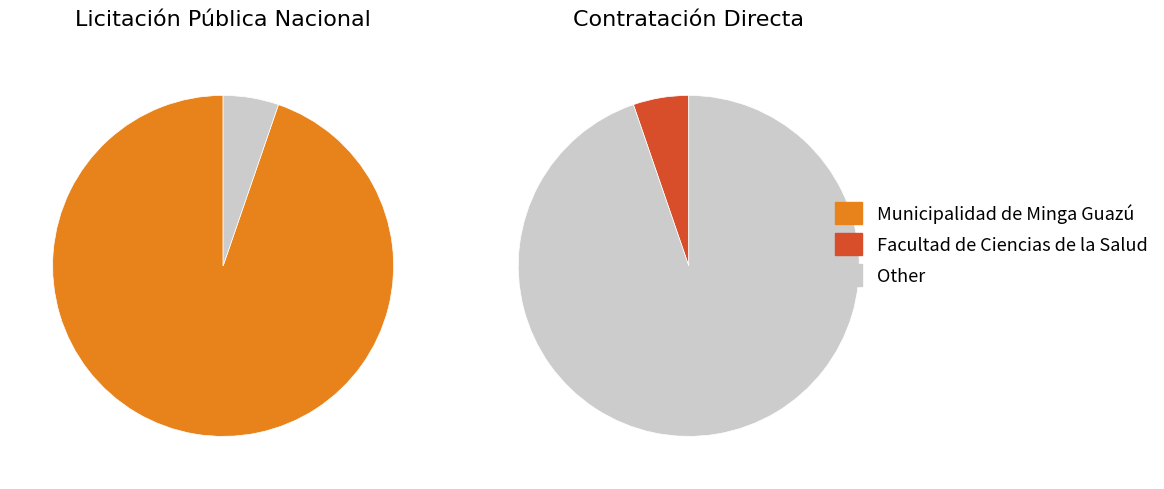

Does Facultad de Ciencias de la Salud account for over 50% of the chart?

No